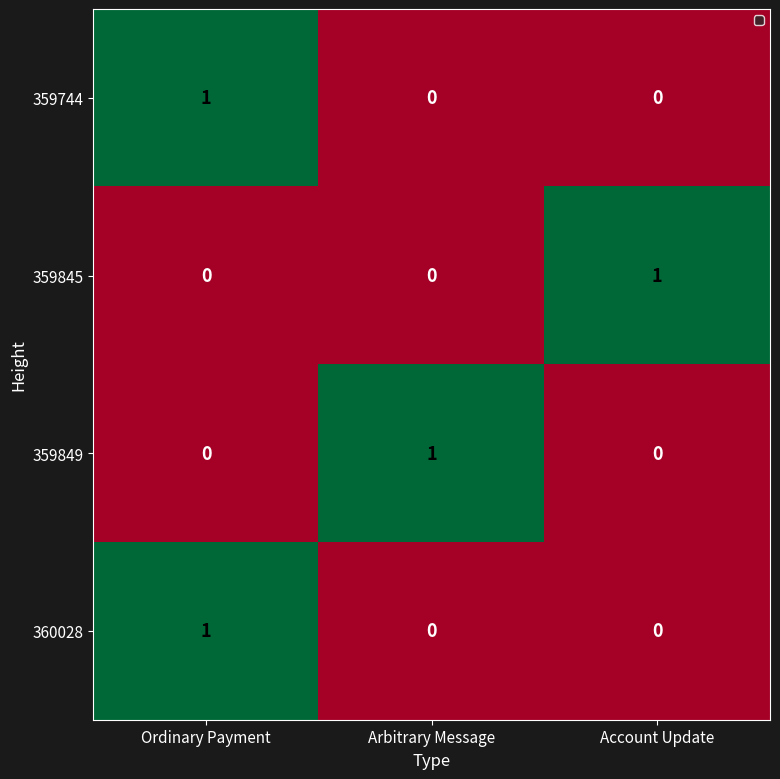

Count the 359845 values in the range 0 to 1.

3